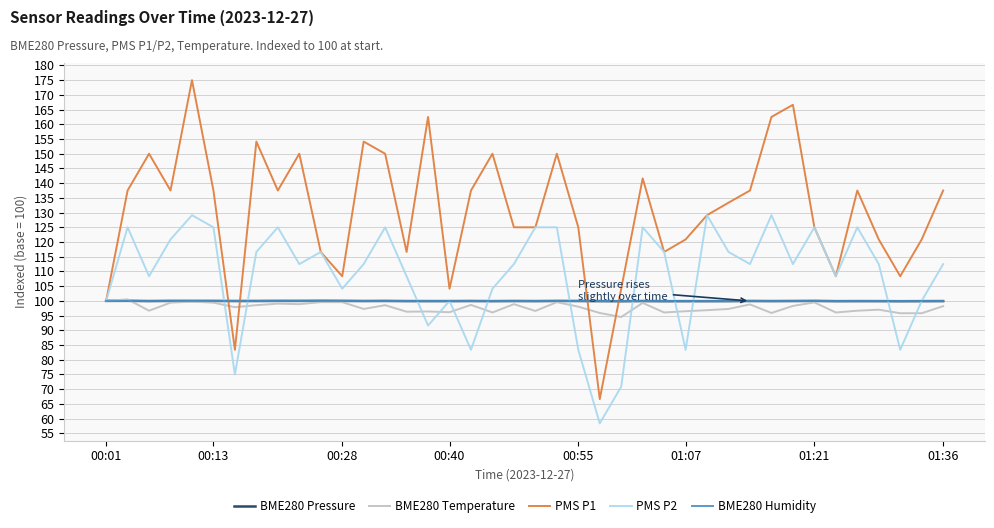

How many lines are shown in the chart?

5